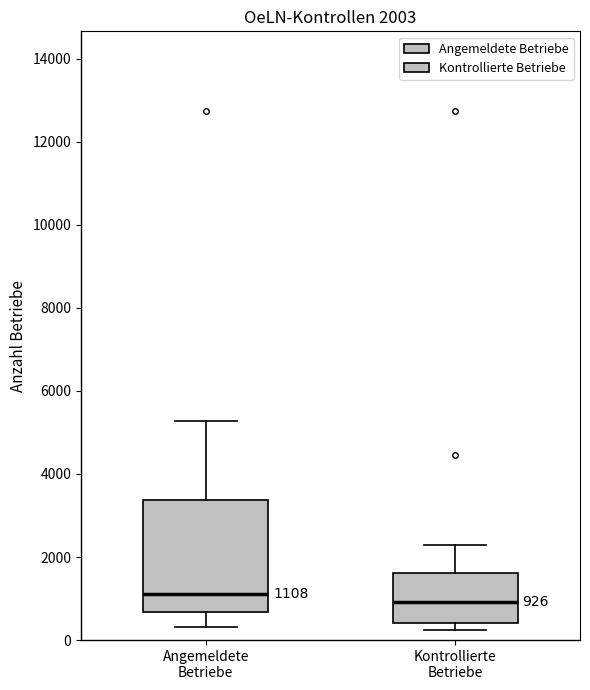

Comparing the boxes themselves (not the whiskers), which one is the tallest?

Angemeldete Betriebe